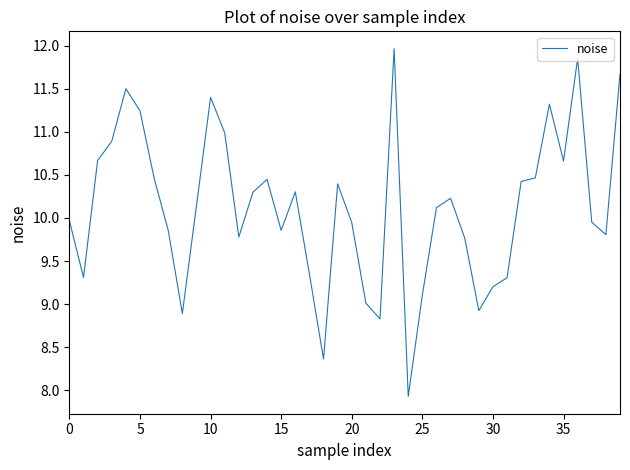

What is the greatest value displayed?

12.0